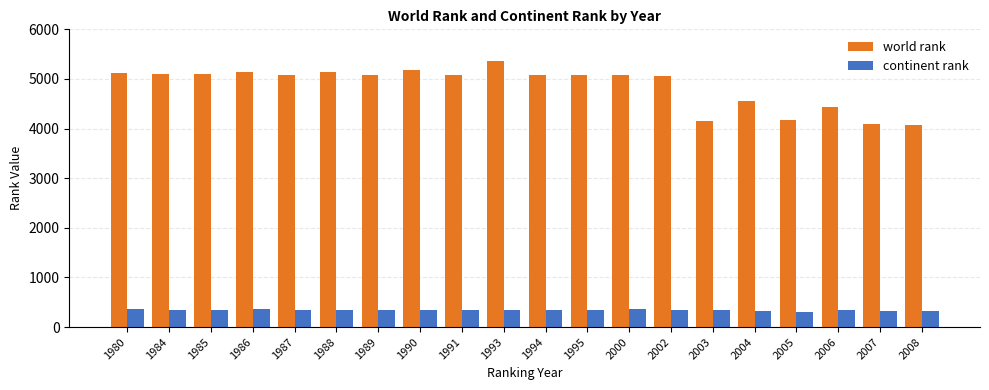

At how many categories does at least one series exceed 2981?

20